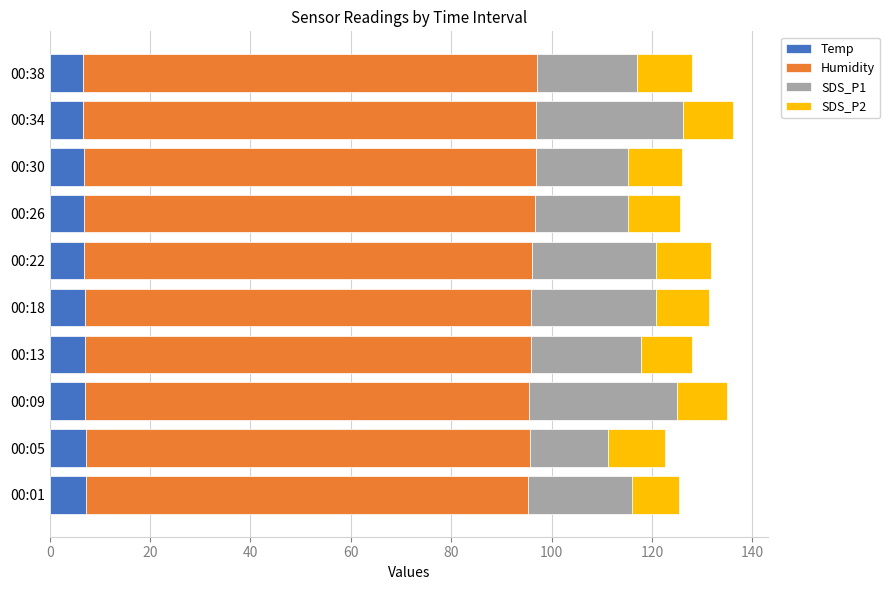

What is the total value across all series at 00:18?

131.3